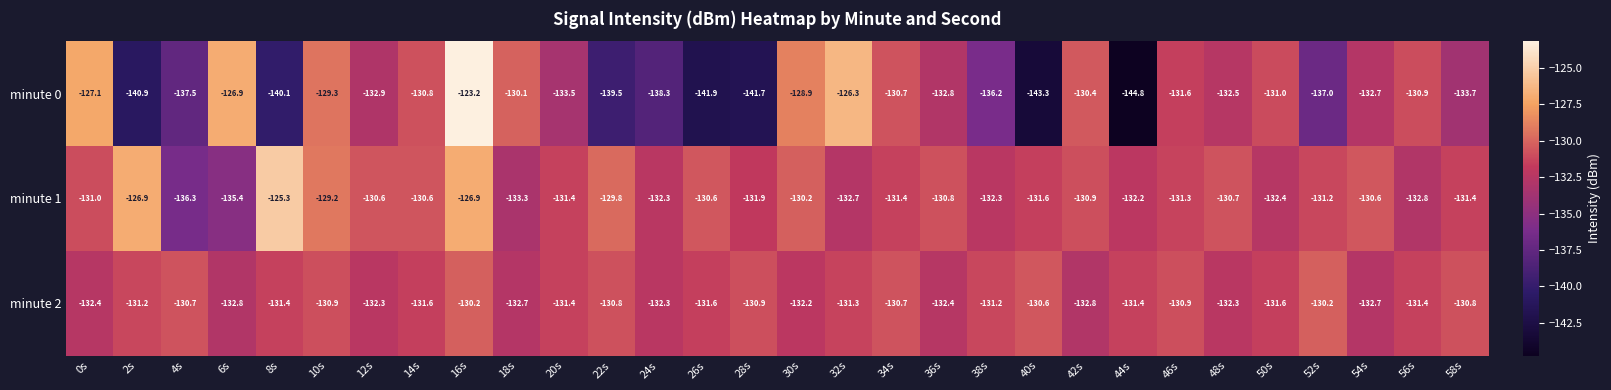

The value of minute 0 at 6s is -126.9. True or false?

True